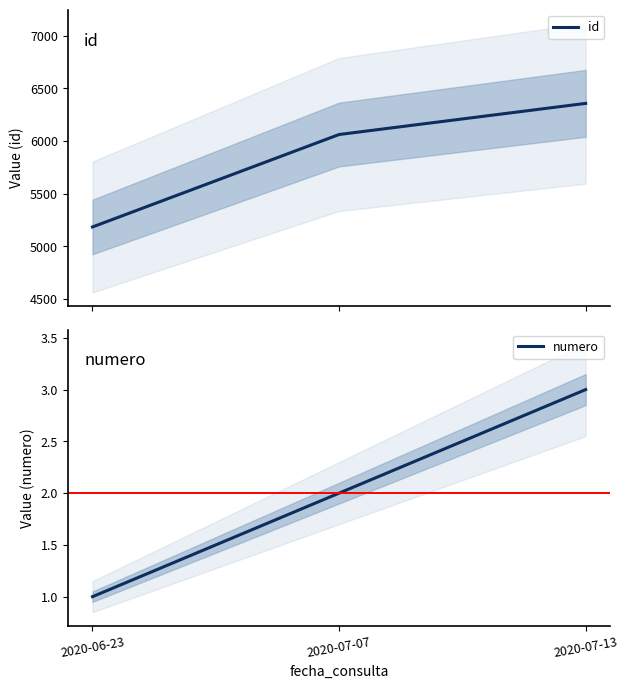

Is it true that numero equals 1 at 2020-06-23?

True